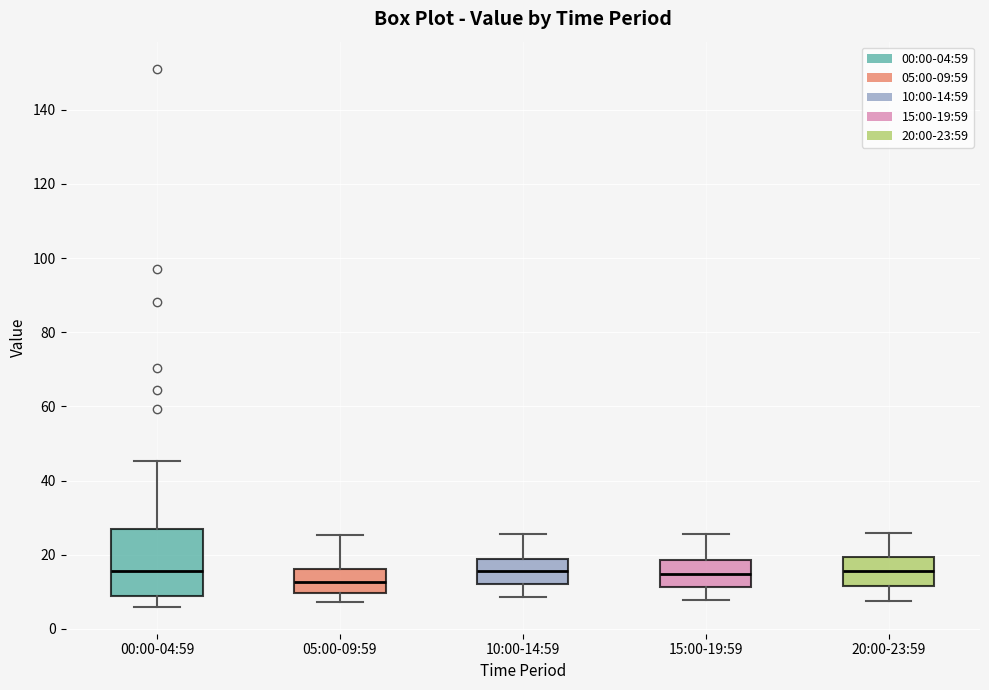

Comparing the boxes themselves (not the whiskers), which one is the tallest?

00:00-04:59